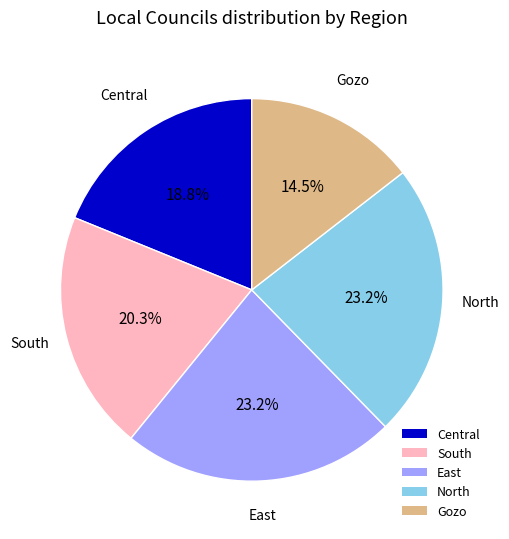

To the nearest percent, what is the average slice percentage?

20%